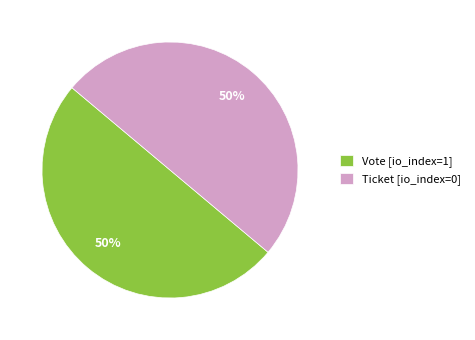

To the nearest percent, what percentage of the pie is Vote [io_index=1]?

50%